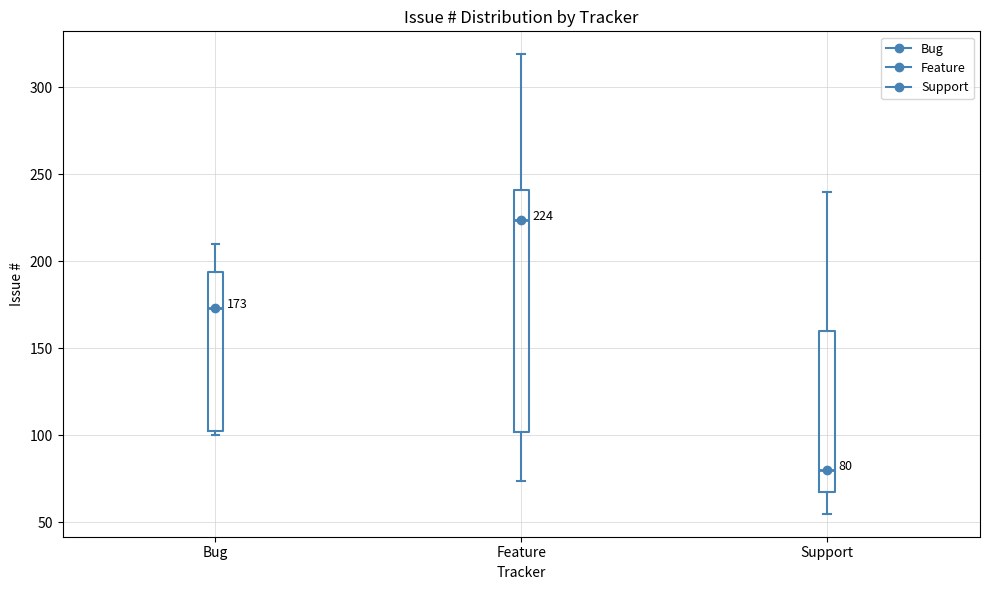

Which box is the tallest, from its lower edge to its upper edge?

Feature